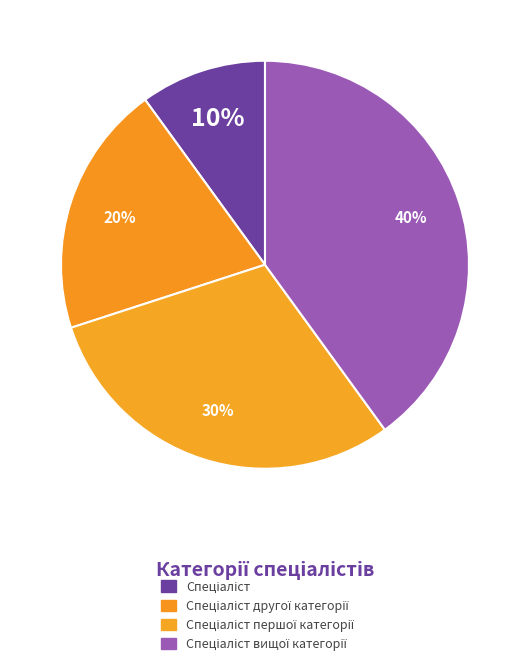

How many segments does this pie chart have?

4